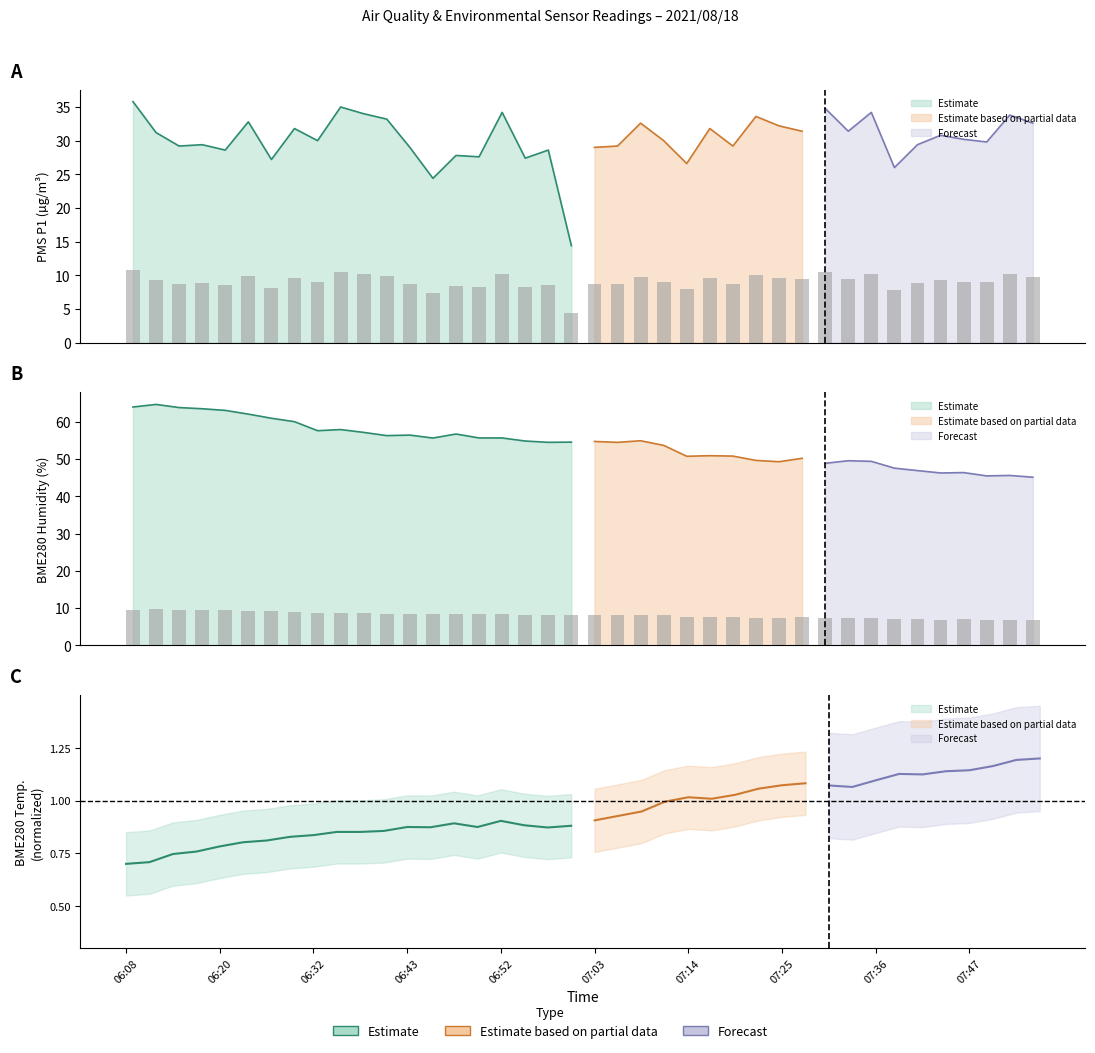

What is the sum of the BME280_humidity values at 06:11 and 06:48?

18.2